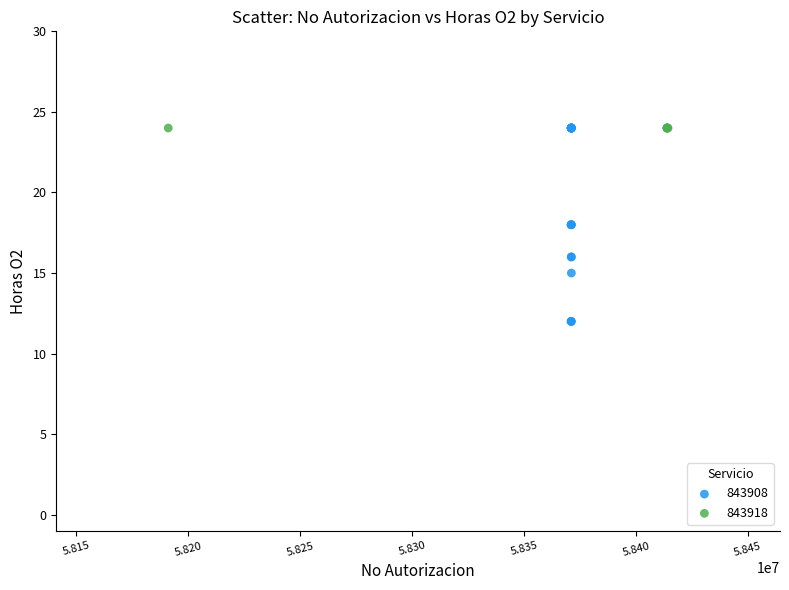

Which series contains the lowest Y value?

843908